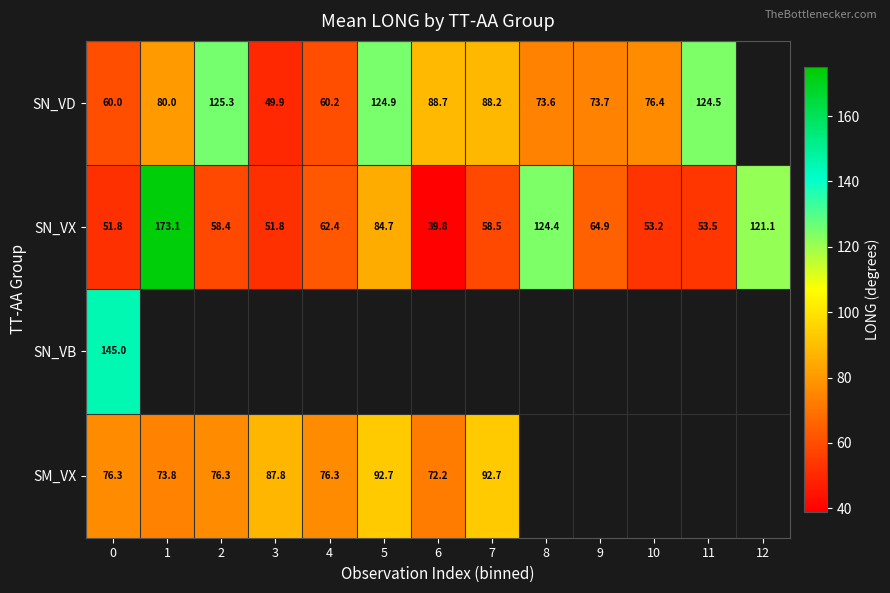

What is the minimum value for SN_VX?

39.8